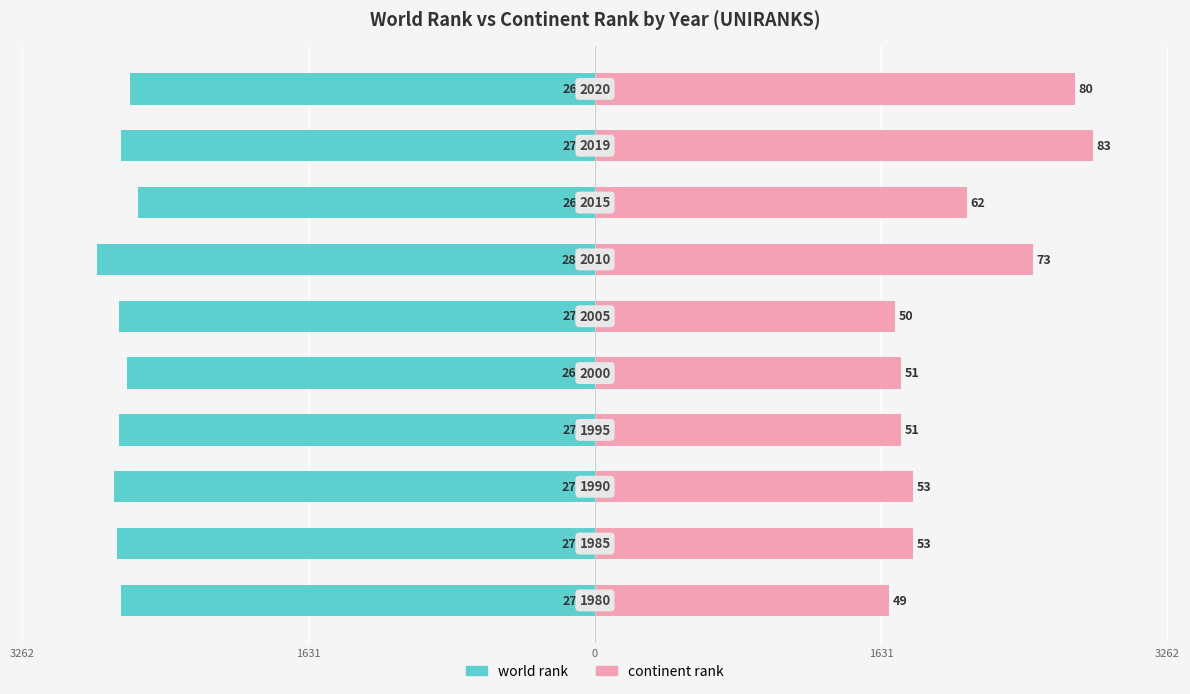

Between 6 and 7, which series saw the biggest shift?

continent rank